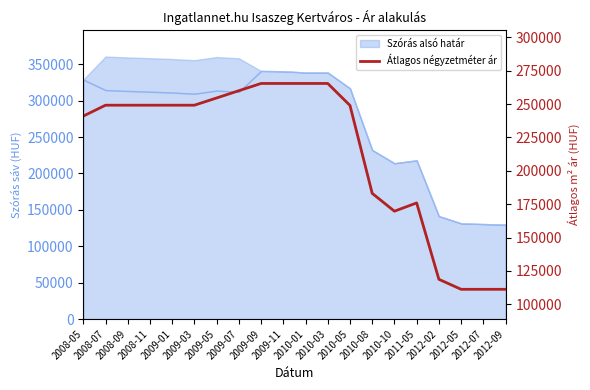

How many points are higher than both their immediate neighbors (excluding endpoints)?

1